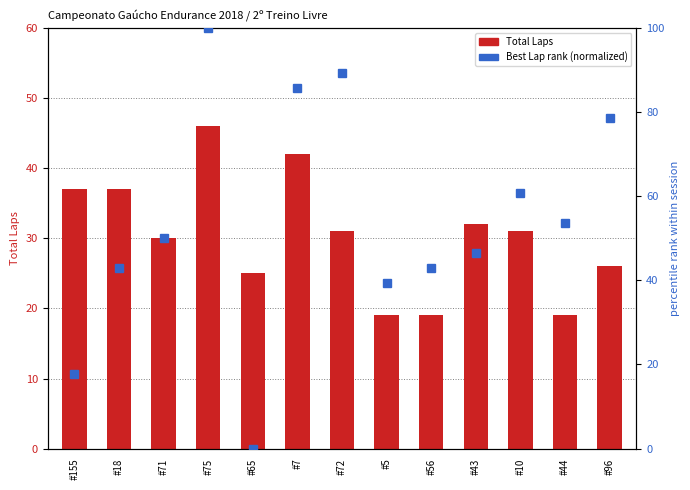

Are the bars grouped side by side (vs. stacked)?

Yes